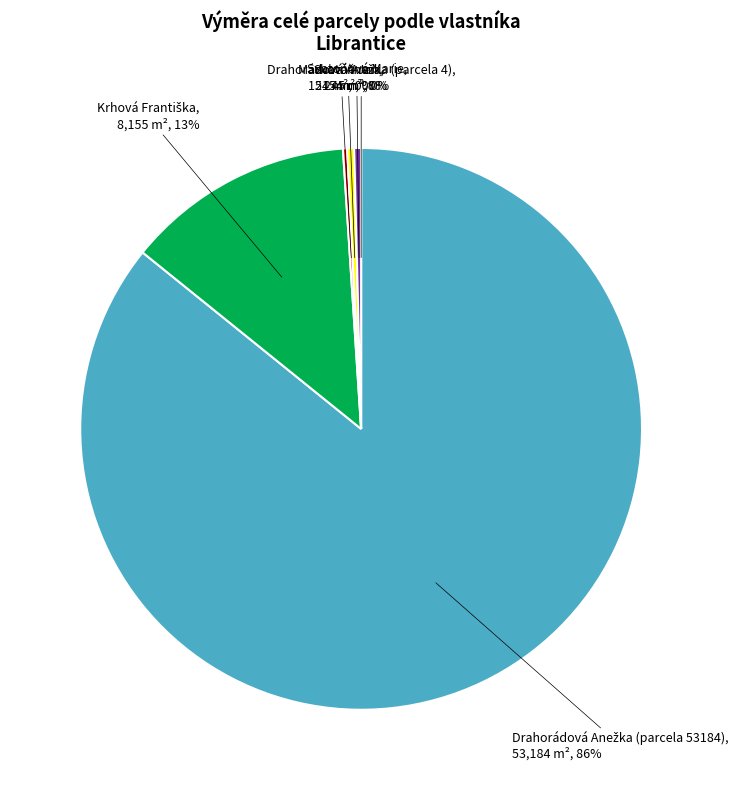

Is there a majority slice in this chart?

Yes